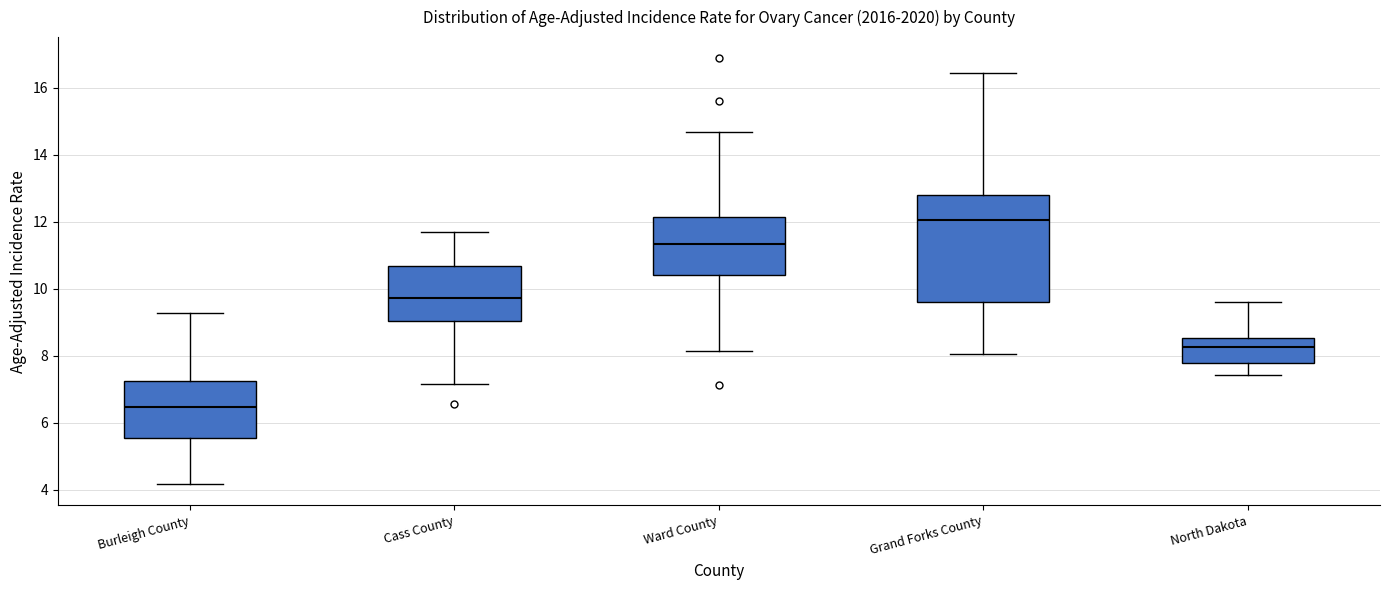

Comparing the boxes themselves (not the whiskers), which one is the tallest?

Grand Forks County